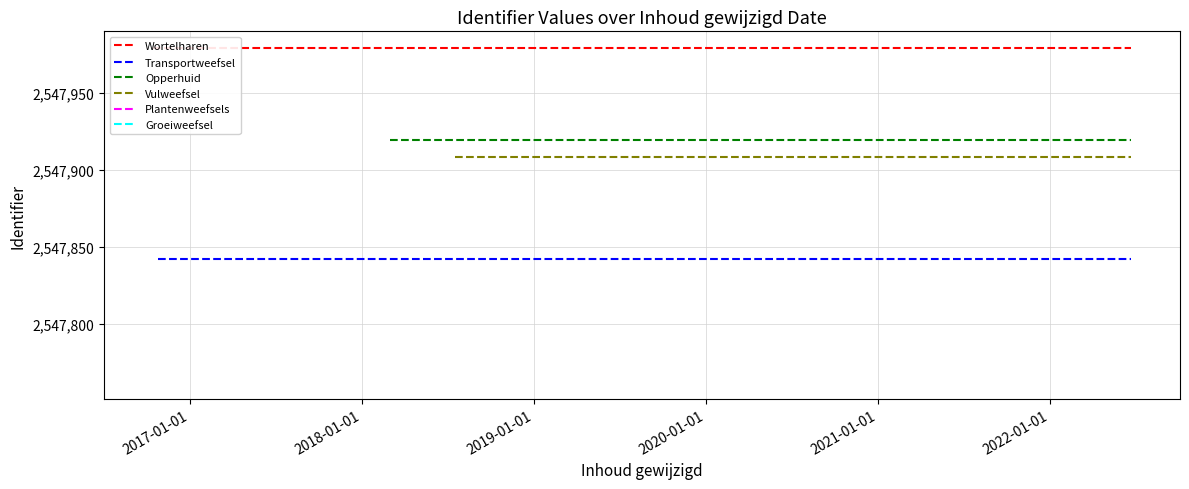

Is it true that Transportweefsel equals 2547842 at 2016-01-01?

True